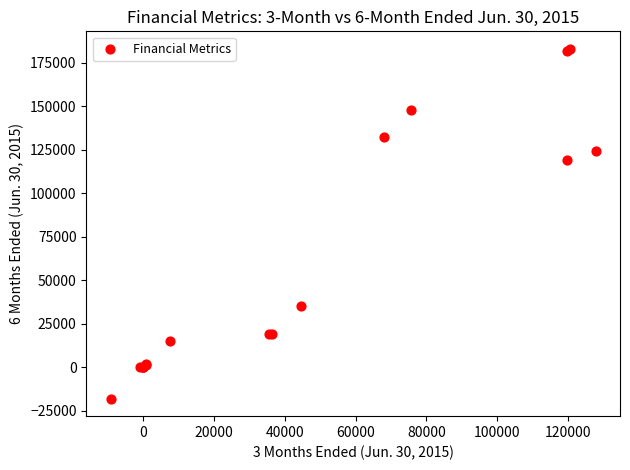

What Y value in the scatter plot is closest to 82432?

119348.0